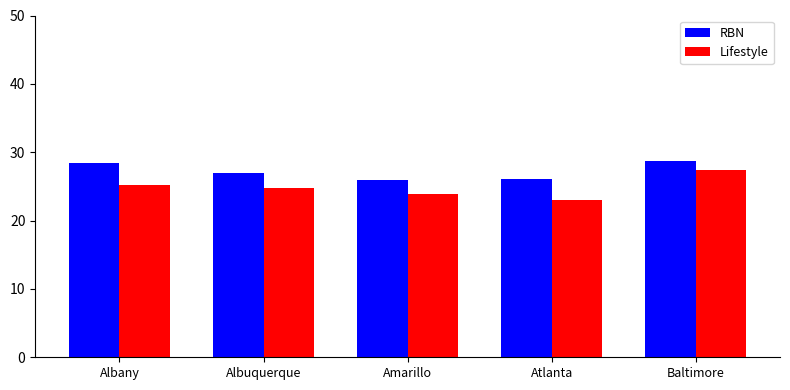

Does the chart contain any negative values?

No